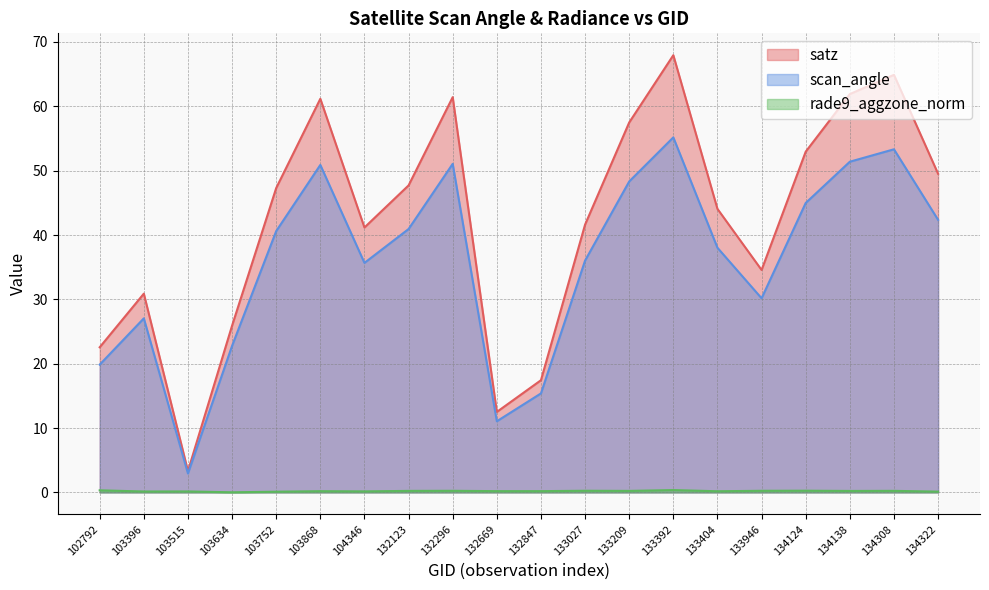

True or false: rade9_aggzone_norm and satz cross at least once.

False